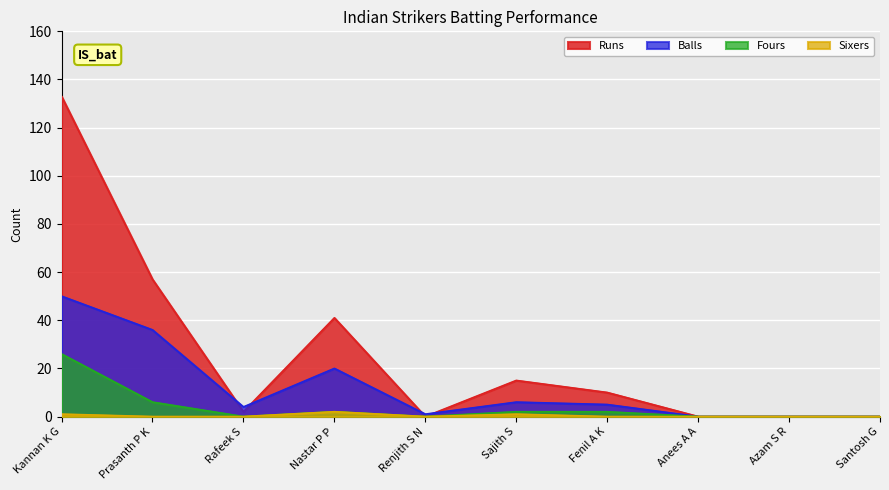

Does the chart display data point markers on the line(s)?

No